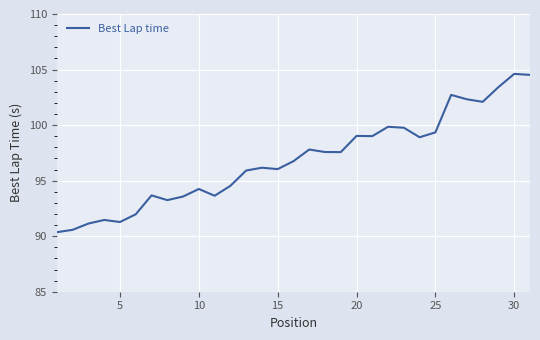

What is the minimum value shown in the chart?

90.4